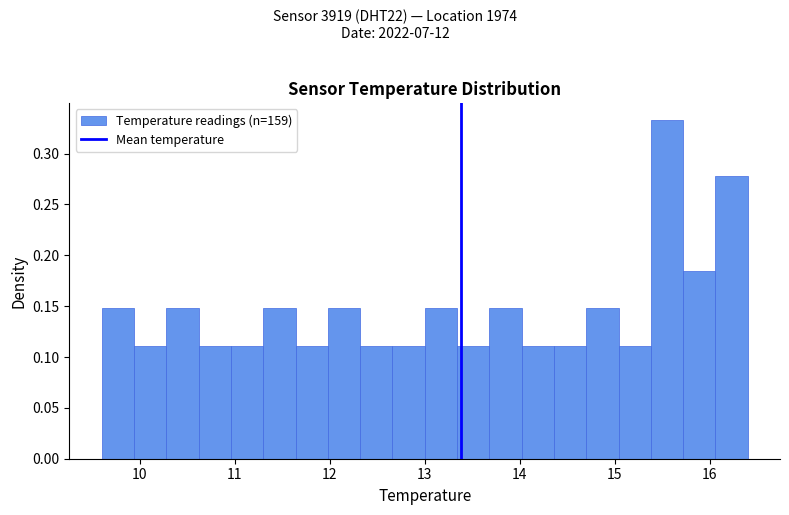

Read against the x-axis, roughly where is the centre of the tallest bar?

15.6